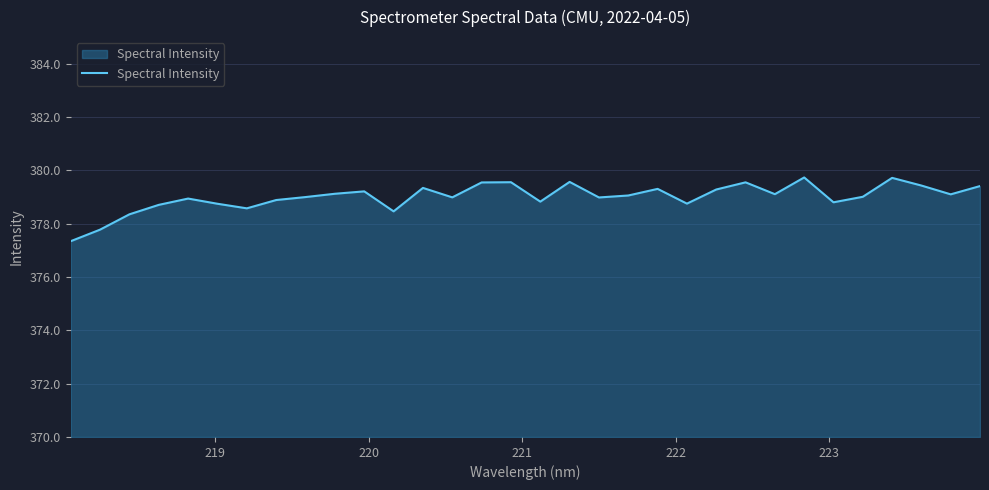

What is the difference between the maximum and minimum values?

2.4